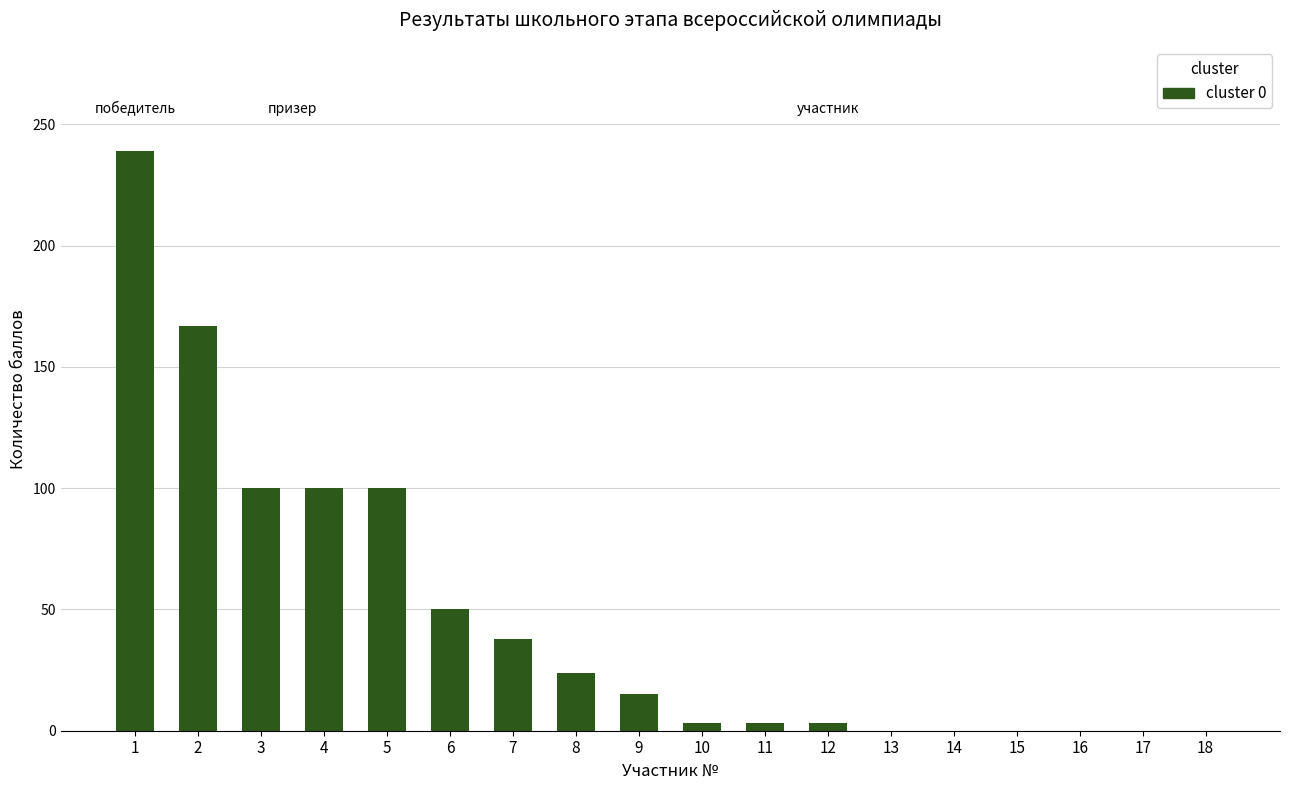

The value at 2 is 167. True or false?

True